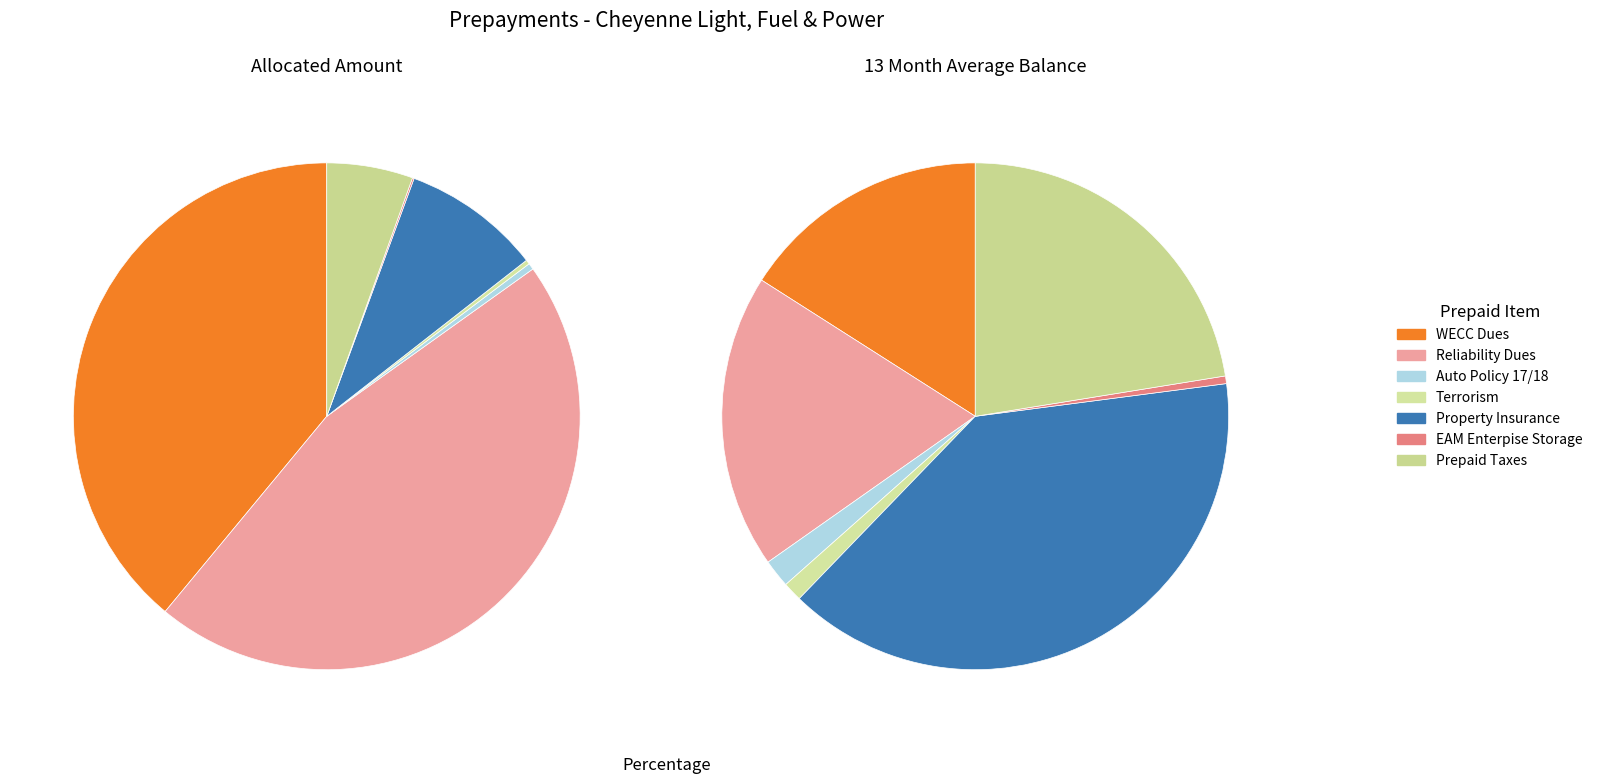

Does Property Insurance represent more than half of the total?

No